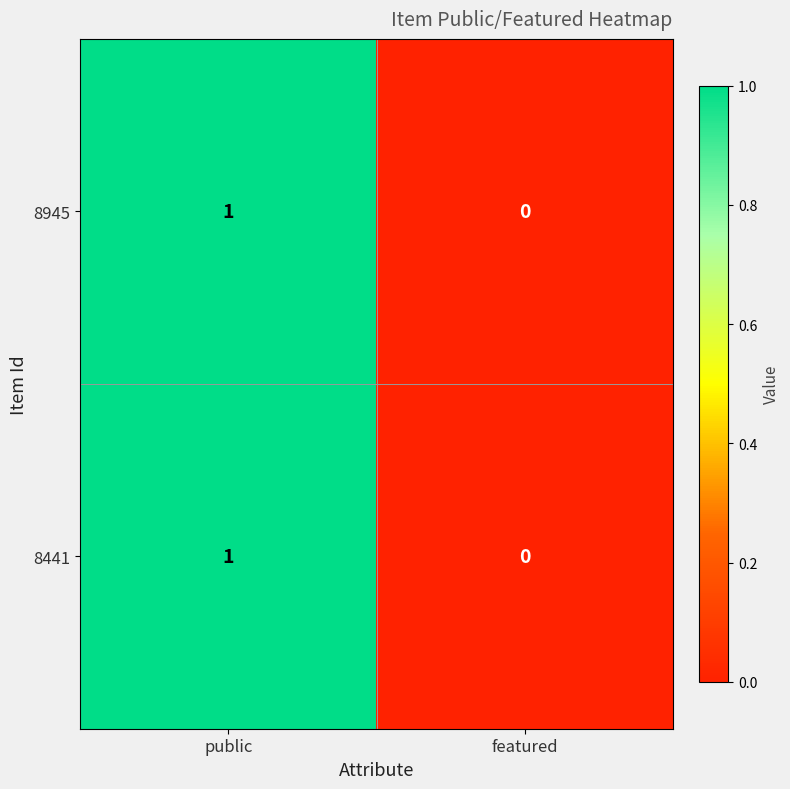

Reading left to right, list all the values displayed in this chart.

8945: 1	0
8441: 1	0